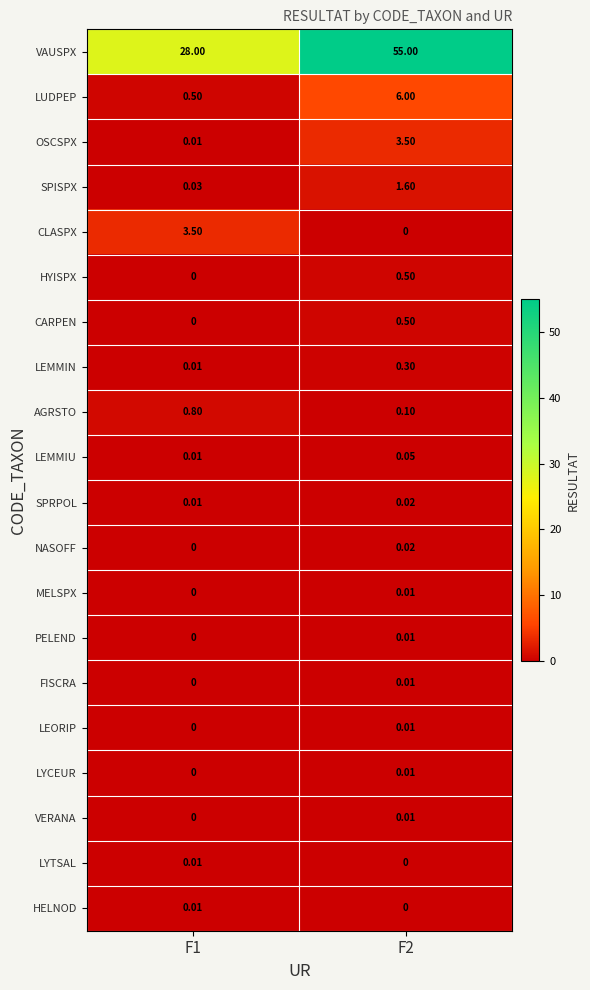

Is the value of SPRPOL at F1 greater than the value of HYISPX at F2?

No